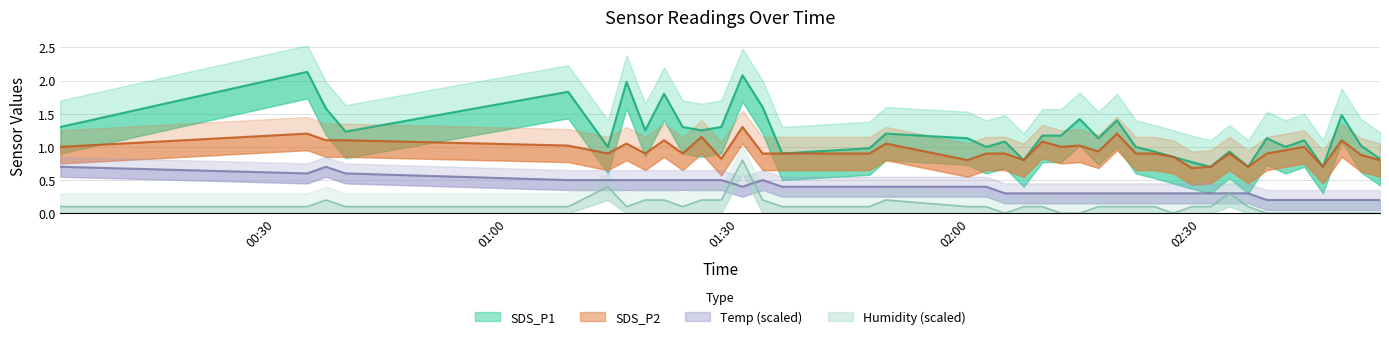

Which category has the lowest value across all series?

02:04